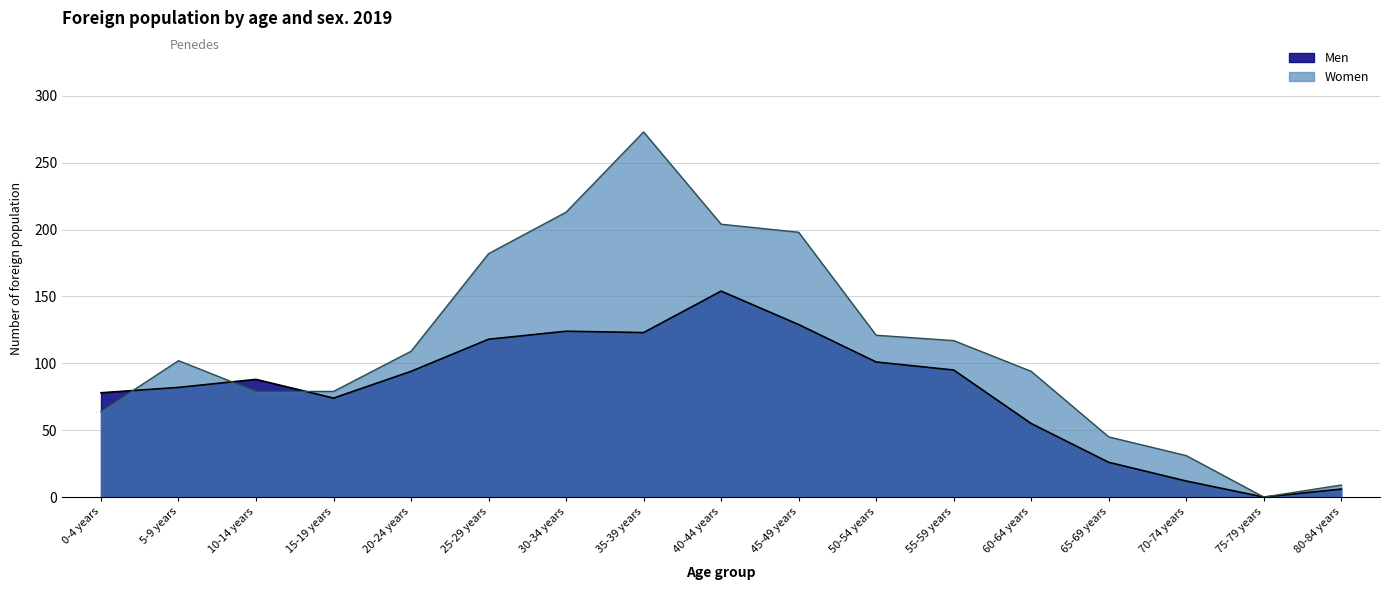

What is the difference between the second highest and second lowest values in the Men series?

123